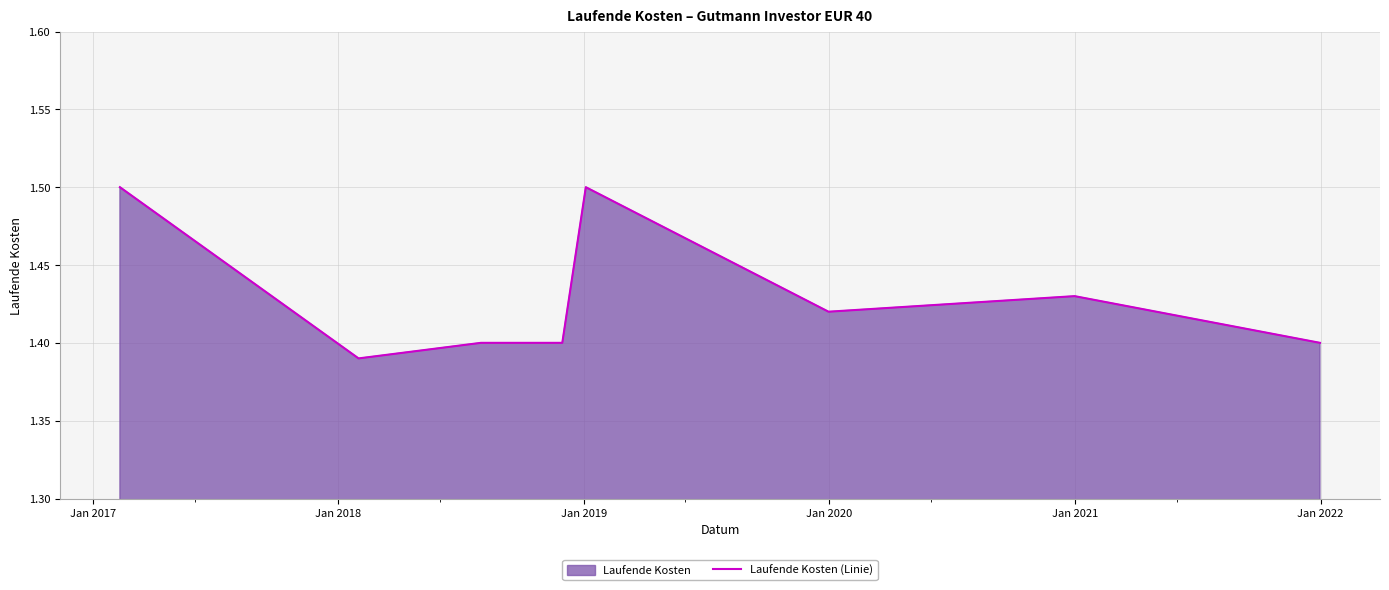

How many categories are shown in the chart?

8